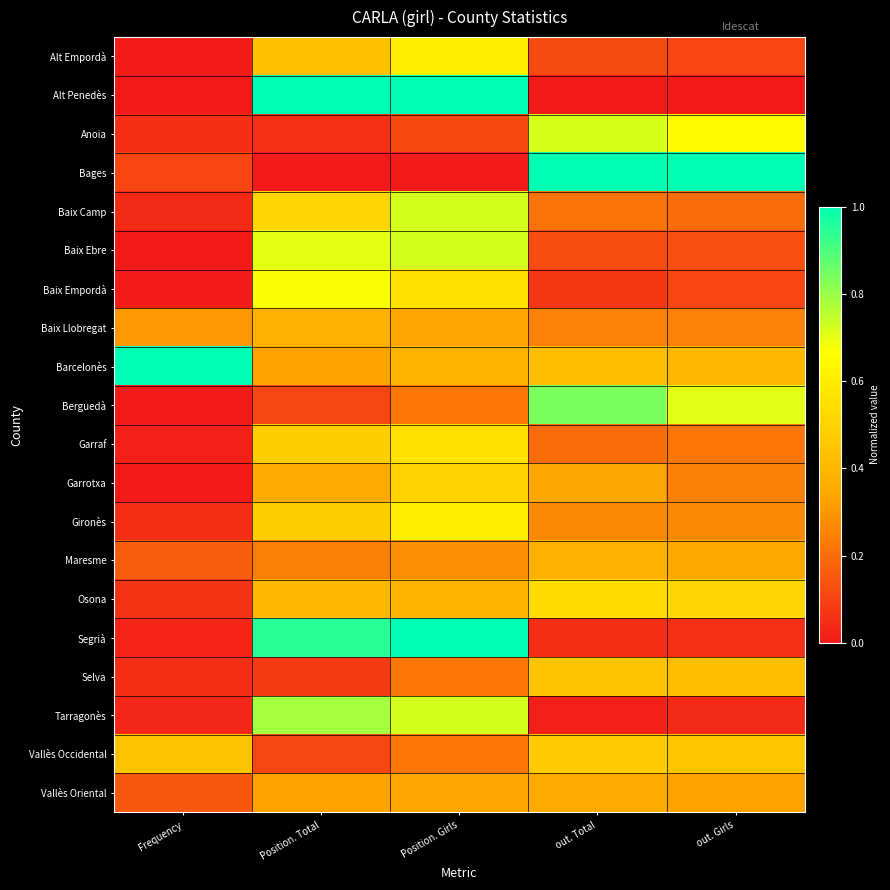

At how many categories does at least one series exceed 0?

5